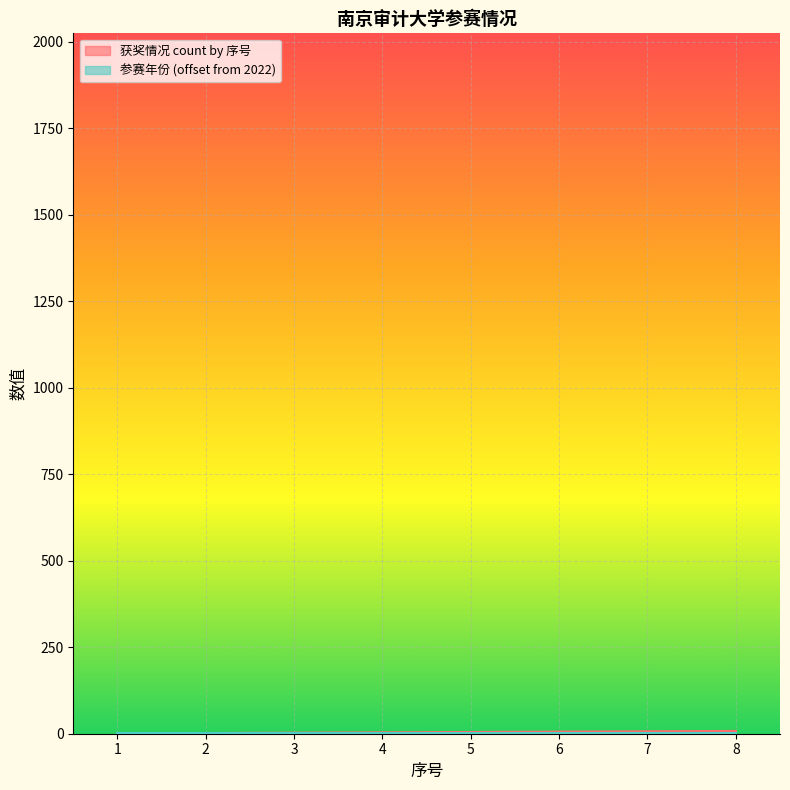

What is the sum of all values?

36